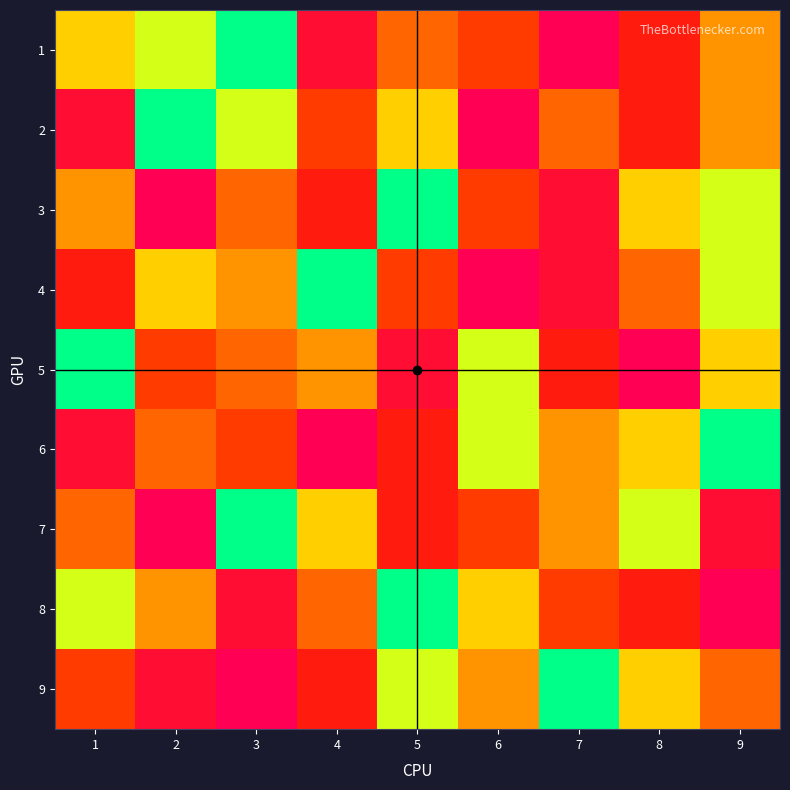

Which category has the lowest value across all series?

3